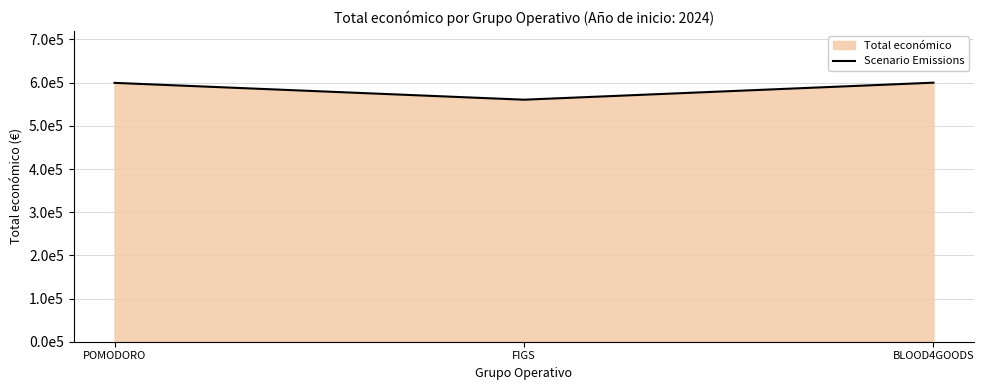

What is the label of the 2nd point from the left?

FIGS